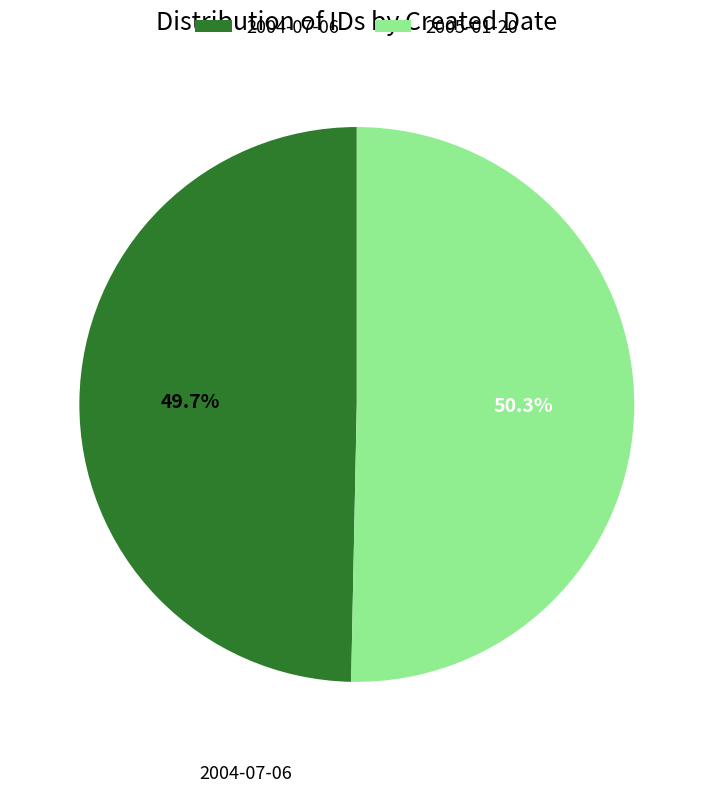

Rank the categories by value from highest to lowest.

2005-01-20, 2004-07-06